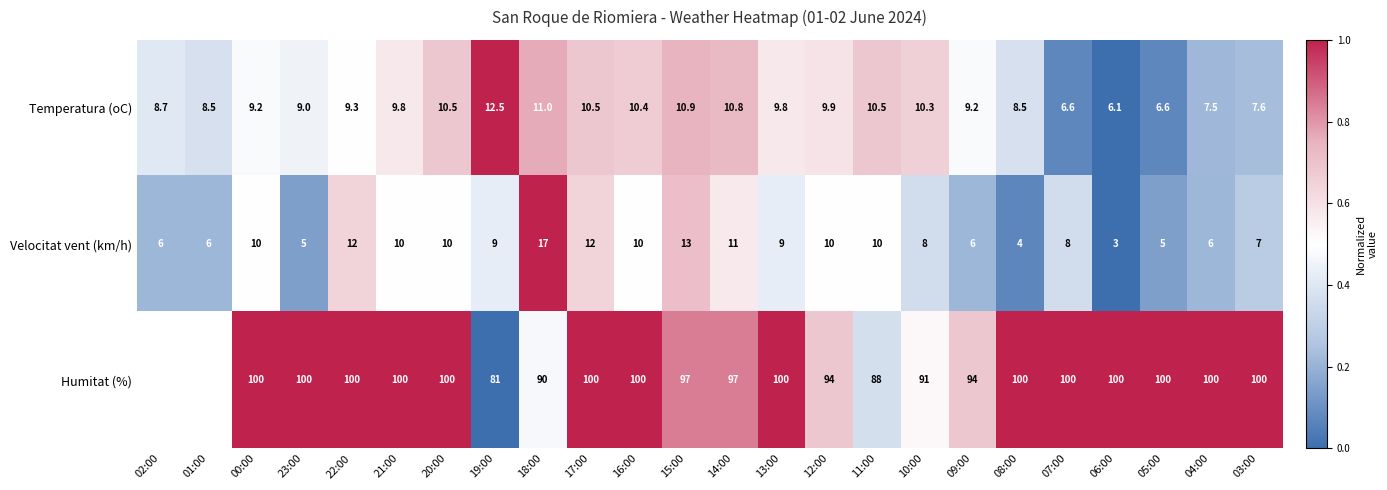

True or false: Velocitat vent (km/h) has a value of 0.4 at 17:00.

False